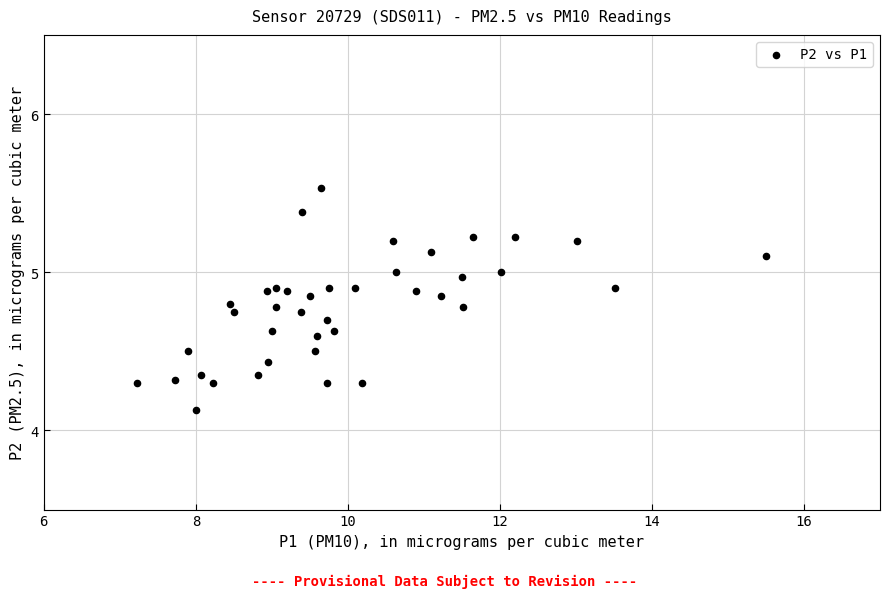

What is the range of X values (max minus min)?

8.3